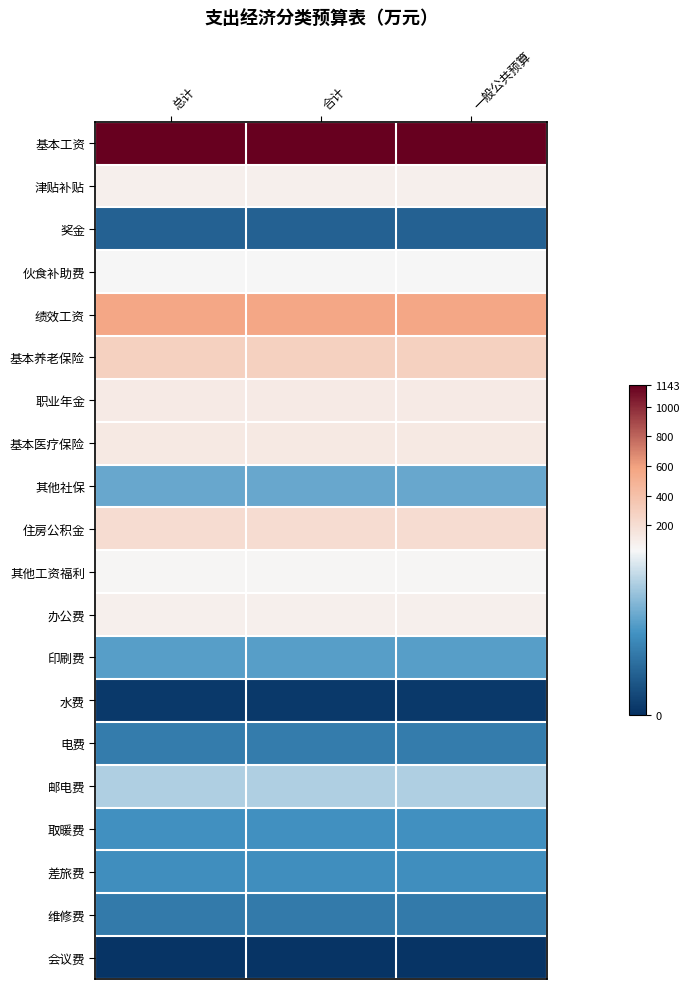

Reading left to right, list all the values displayed in this chart.

基本工资: 总计=1143.5	合计=1143.5	一般公共预算=1143.5
津贴补贴: 总计=83.3	合计=83.3	一般公共预算=83.3
奖金: 总计=8.0	合计=8.0	一般公共预算=8.0
伙食补助费: 总计=37.3	合计=37.3	一般公共预算=37.3
绩效工资: 总计=564.0	合计=564.0	一般公共预算=564.0
基本养老保险: 总计=288.7	合计=288.7	一般公共预算=288.7
职业年金: 总计=115.3	合计=115.3	一般公共预算=115.3
基本医疗保险: 总计=124.8	合计=124.8	一般公共预算=124.8
其他社保: 总计=18.9	合计=18.9	一般公共预算=18.9
住房公积金: 总计=205.1	合计=205.1	一般公共预算=205.1
其他工资福利: 总计=45.0	合计=45.0	一般公共预算=45.0
办公费: 总计=80.6	合计=80.6	一般公共预算=80.6
印刷费: 总计=17.5	合计=17.5	一般公共预算=17.5
水费: 总计=1.5	合计=1.5	一般公共预算=1.5
电费: 总计=12.0	合计=12.0	一般公共预算=12.0
邮电费: 总计=25.0	合计=25.0	一般公共预算=25.0
取暖费: 总计=15.1	合计=15.1	一般公共预算=15.1
差旅费: 总计=15.1	合计=15.1	一般公共预算=15.1
维修费: 总计=11.9	合计=11.9	一般公共预算=11.9
会议费: 总计=0.8	合计=0.8	一般公共预算=0.8